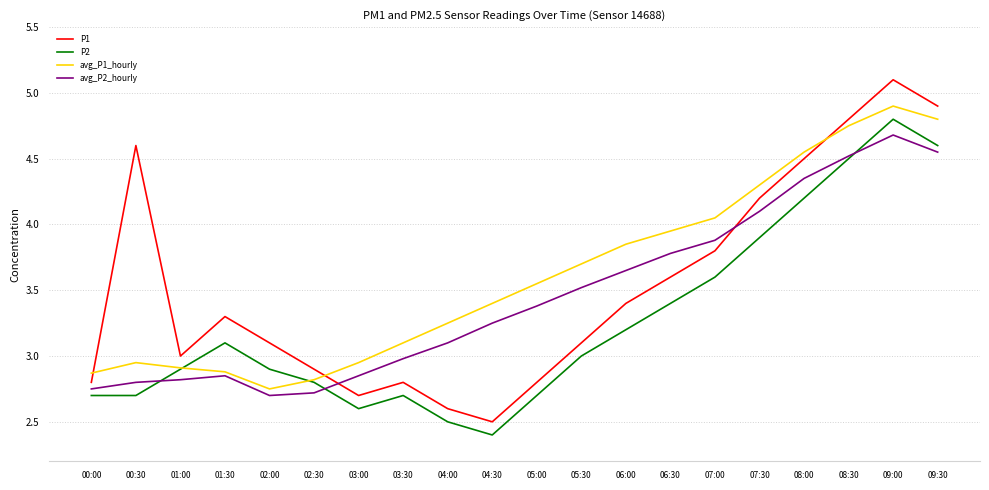

The P2 series shows 4.6 at 09:30. True or false?

True